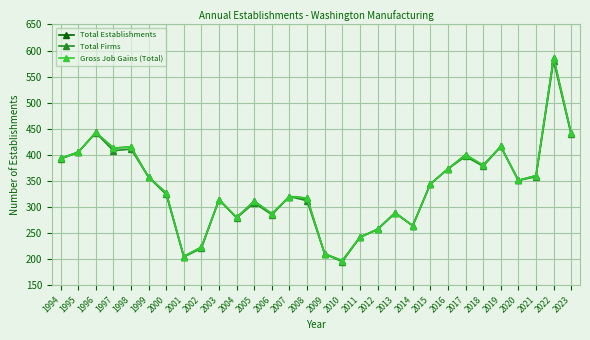

In Total Firms, how many points are higher than both neighbors (excluding endpoints)?

9